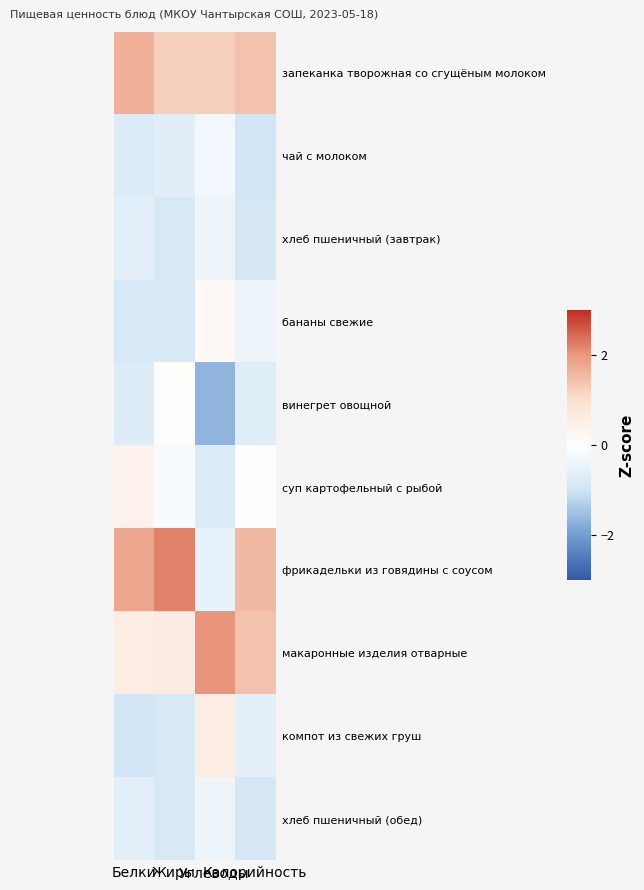

List the series in order of their peak value, highest first.

фрикадельки из говядины с соусом, макаронные изделия отварные, запеканка творожная со сгущёным молоком, компот из свежих груш, суп картофельный с рыбой, бананы свежие, винегрет овощной, чай с молоком, хлеб пшеничный (завтрак), хлеб пшеничный (обед)